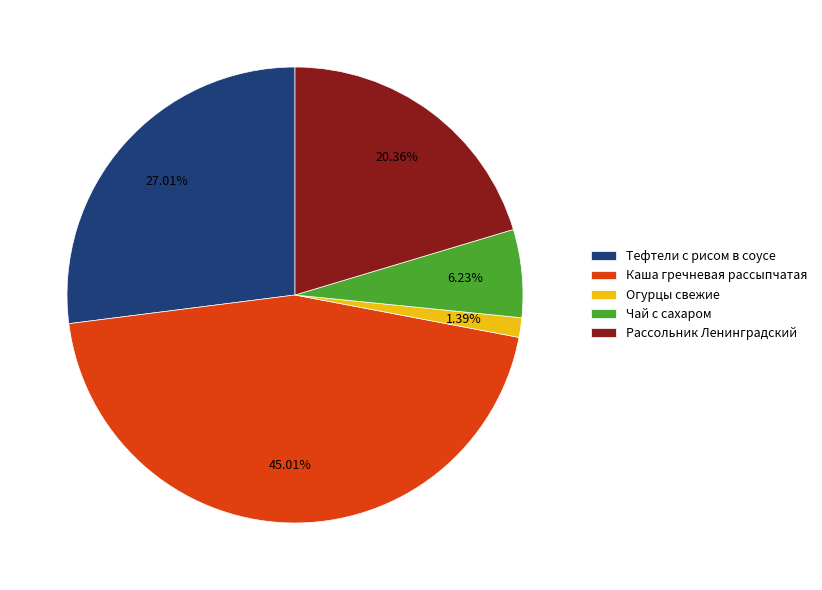

Approximately how many times larger is the value at Каша гречневая рассыпчатая compared to Чай с сахаром?

7.2